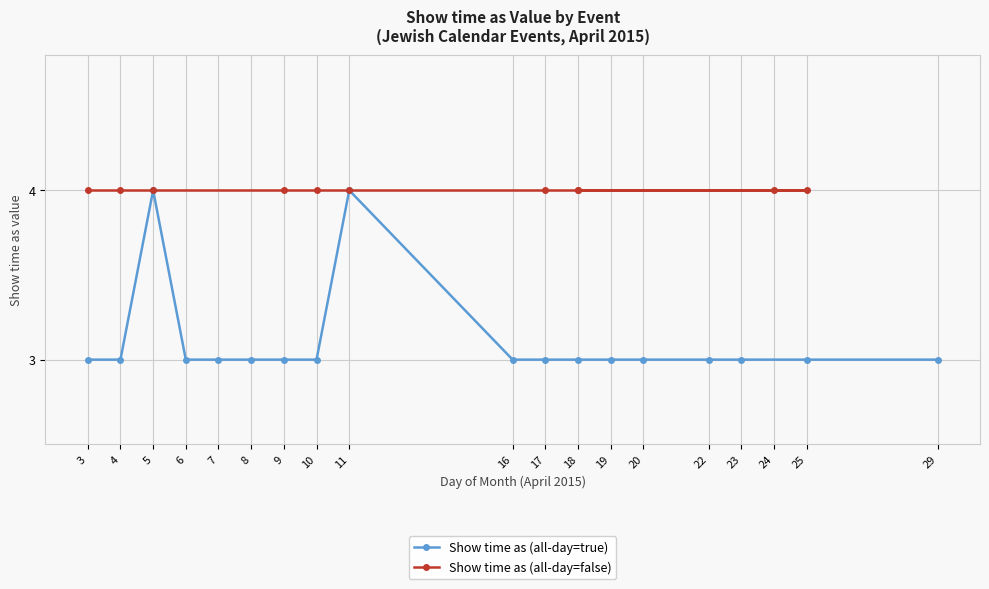

What is the sum of the values at 5 and 22?

7